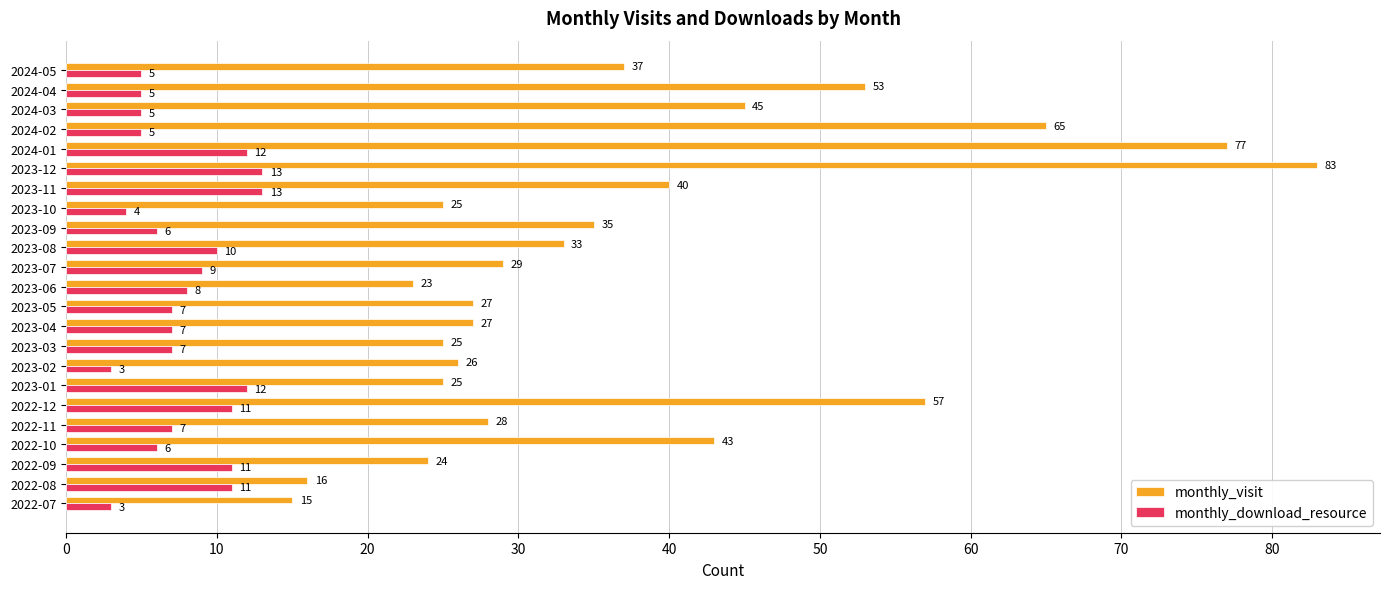

What is the total value across all series at 2024-04?

58